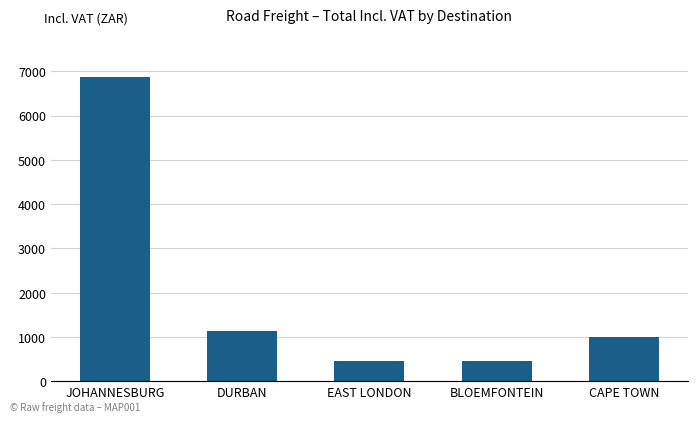

How many values are below 1002?

2